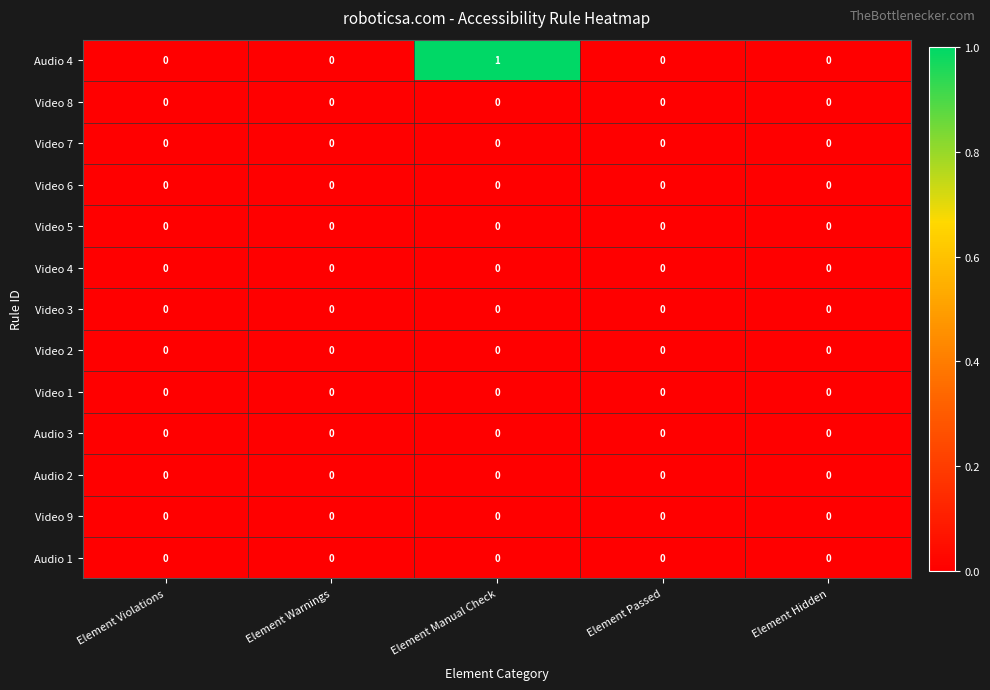

Which series has the largest total across all categories?

Audio 4